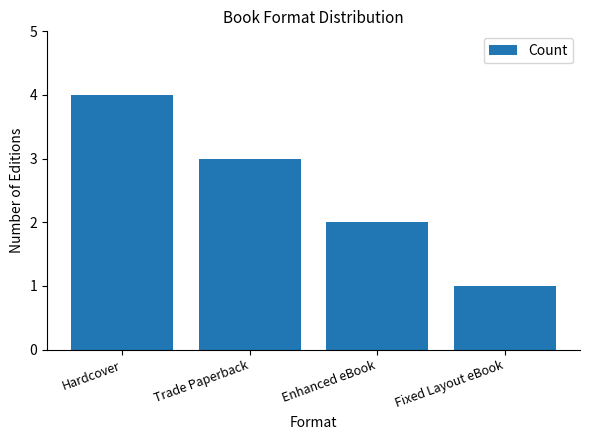

List the labels in order of value, smallest first.

Fixed Layout eBook, Enhanced eBook, Trade Paperback, Hardcover